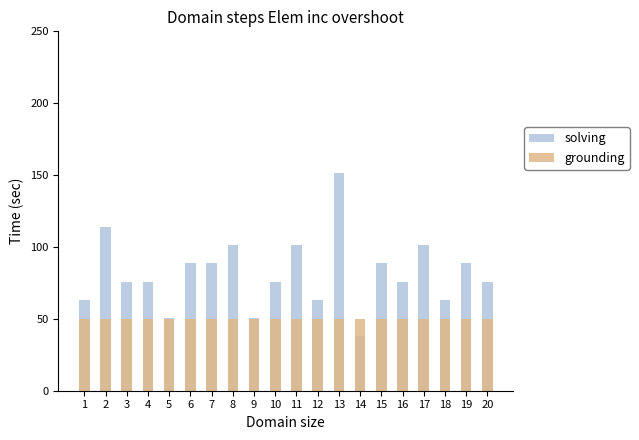

True or false: grounding has a value of 67.5 at 18.

False